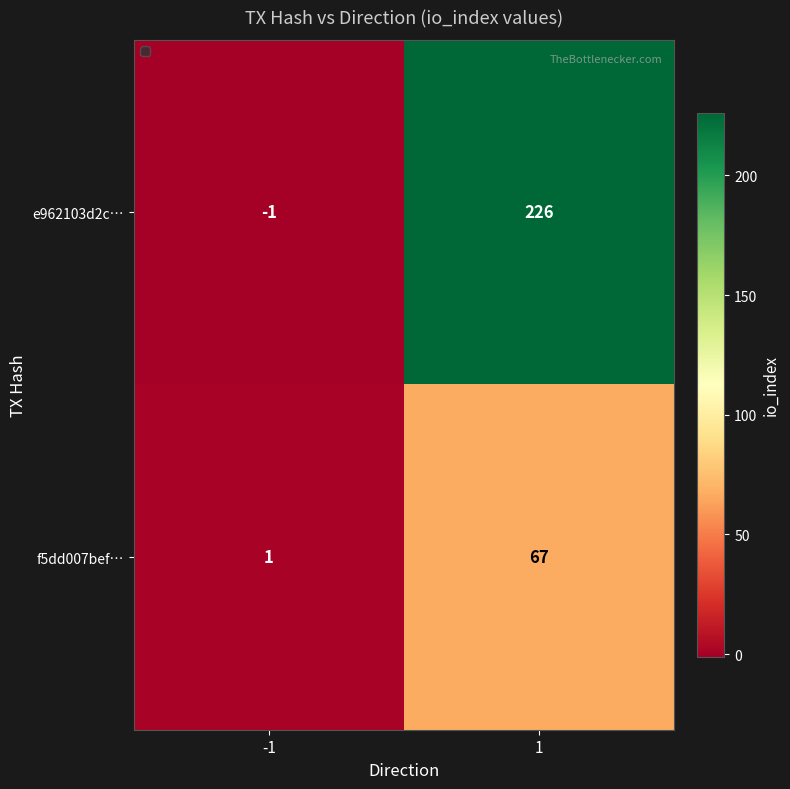

How many values in e962103d2c… are above zero?

1